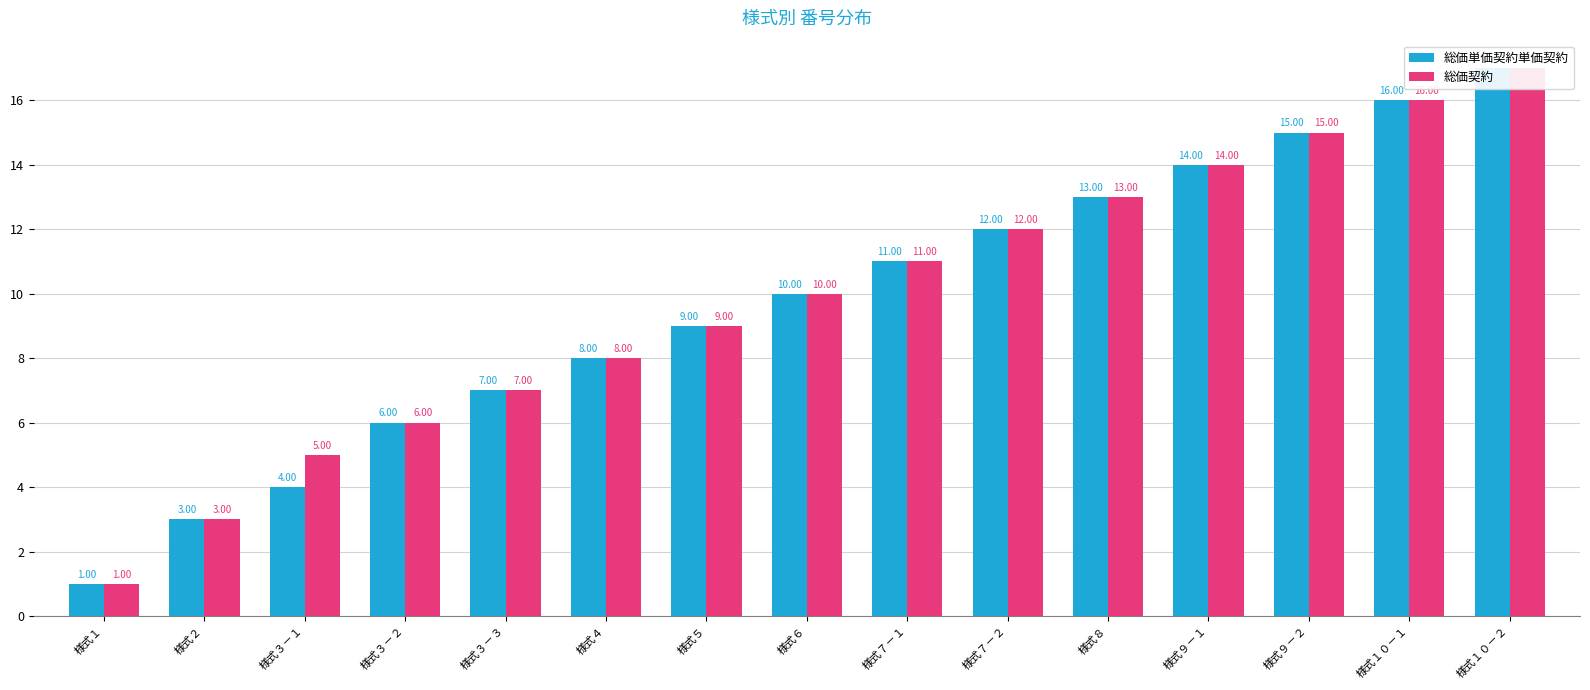

Is it true that 総価単価契約単価契約 equals 12 at 様式７－２?

True